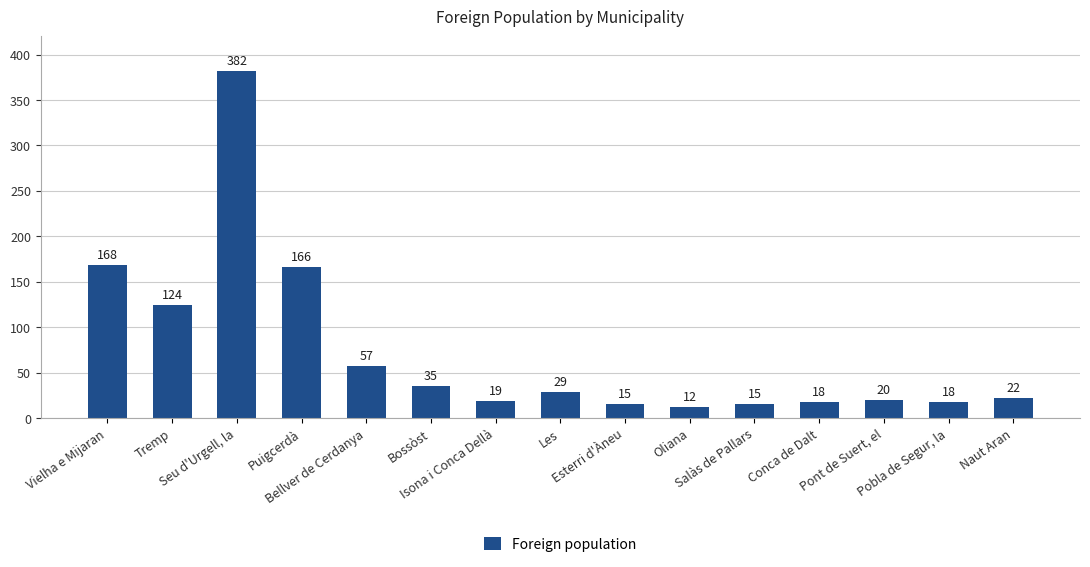

What is the sum of all values?

1100